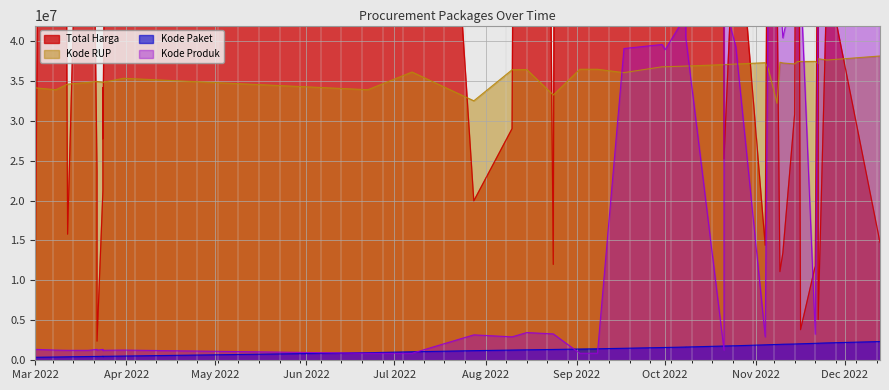

What is the sum of all Kode RUP values?

1437255558